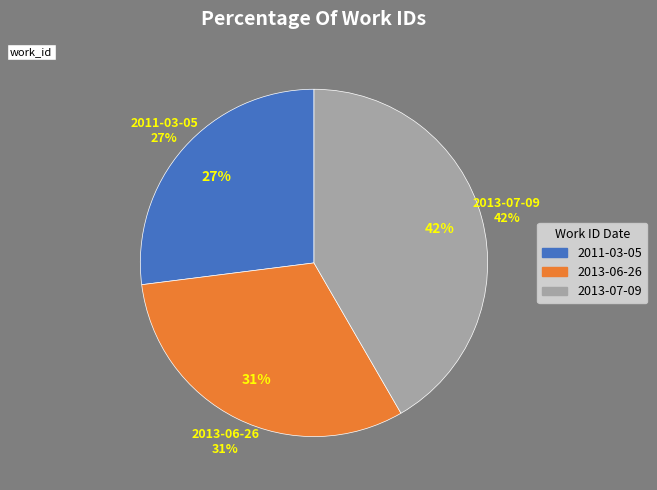

Combined, do 2011-03-05 and 2013-07-09 account for over 50%?

Yes